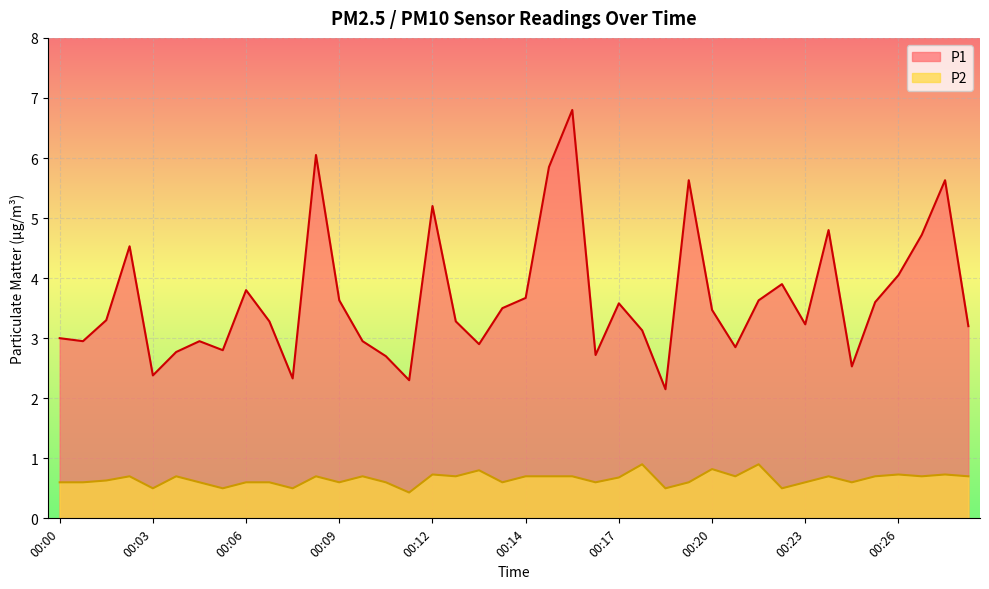

Between 00:26 and 00:00, which is larger?

00:26